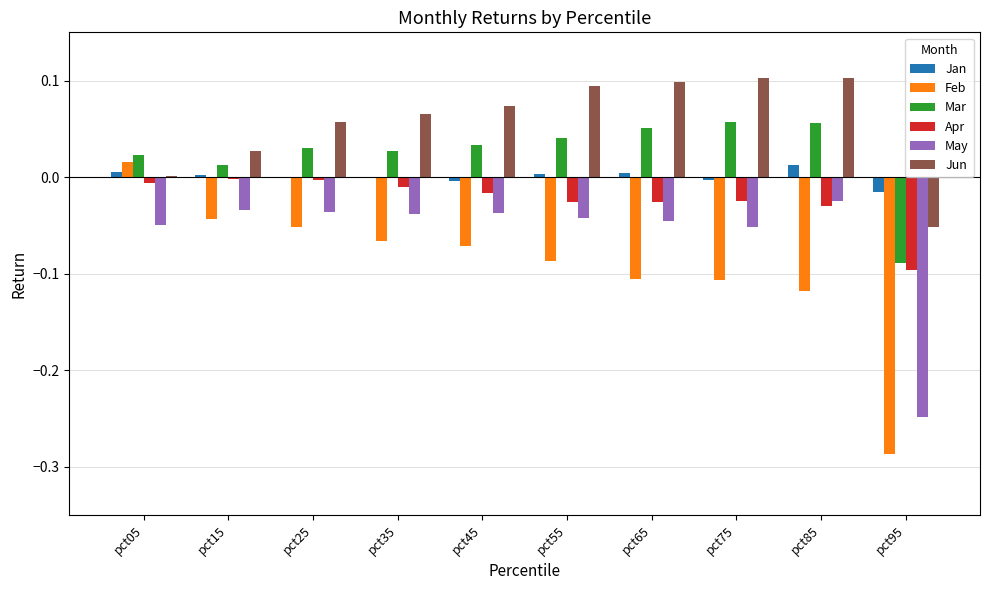

Count the number of categories in the chart.

10